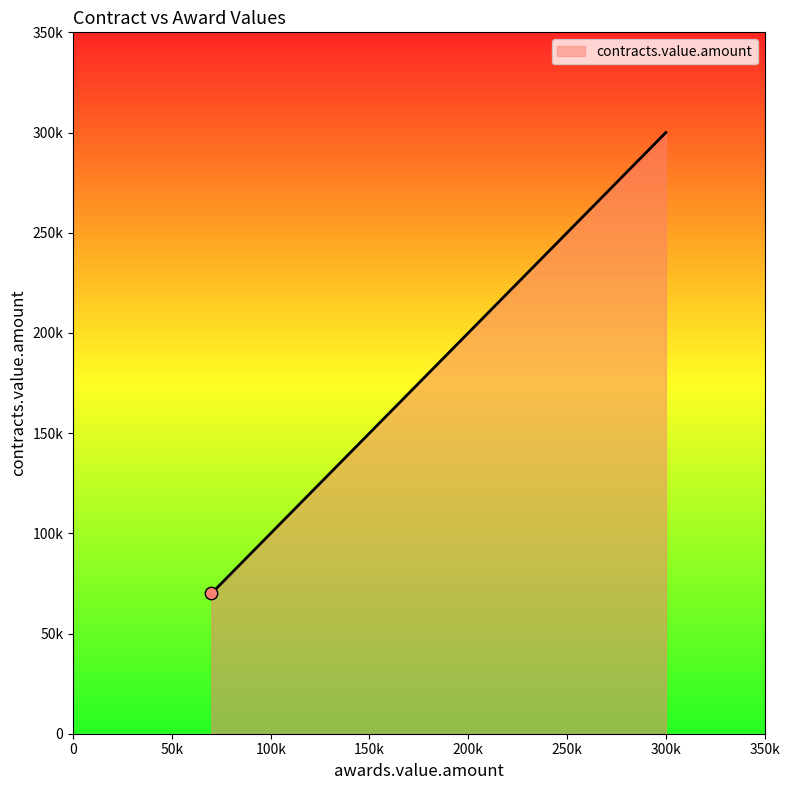

What is the change in value from 150000 to 300000?

+150000